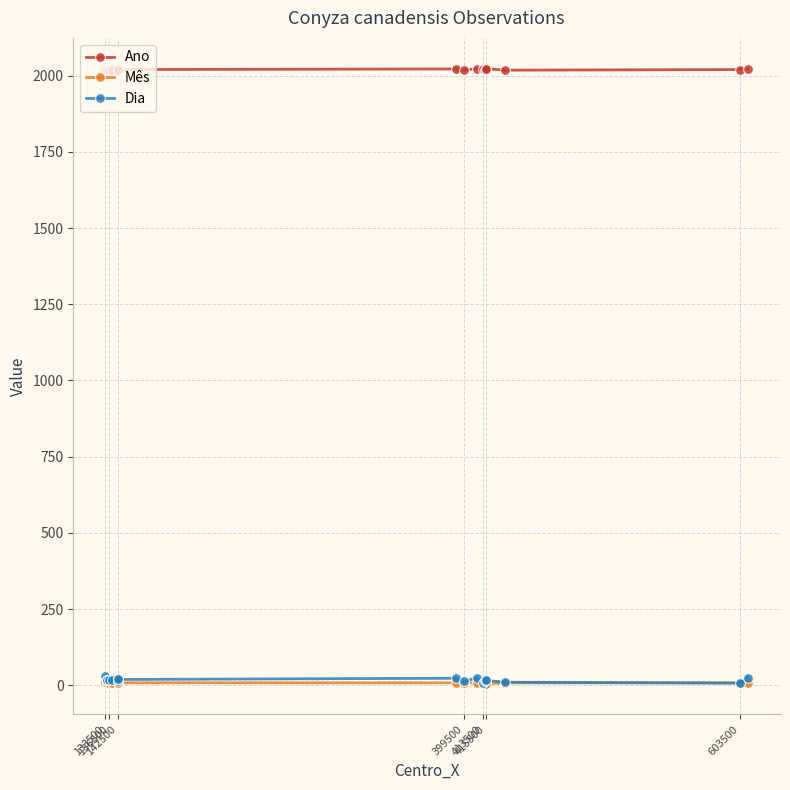

List the series in order of their peak value, highest first.

Ano, Dia, Mês